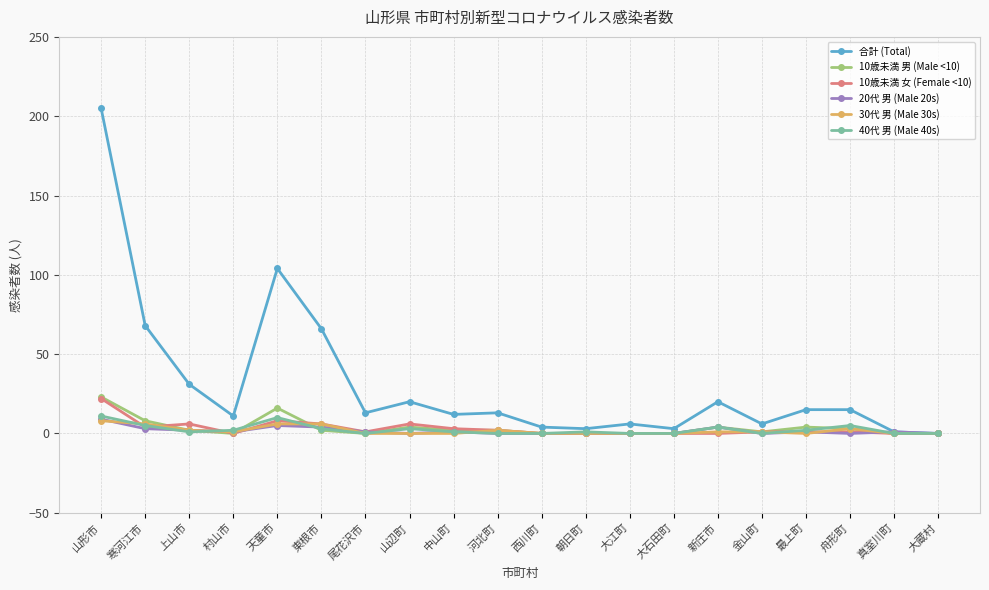

At which category is the sum across all series the highest?

山形市